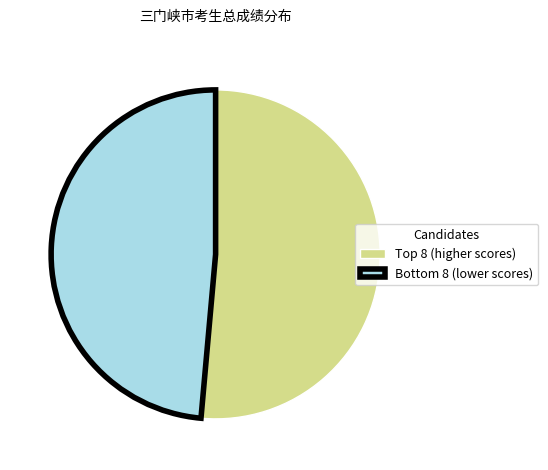

Rank the categories by value from highest to lowest.

Top 8 (higher scores), Bottom 8 (lower scores)